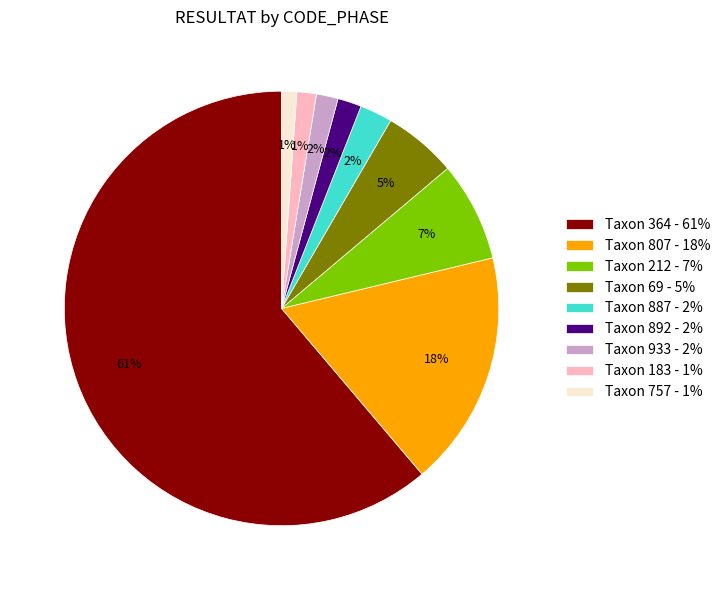

Between Taxon 69 - 5% and Taxon 887 - 2%, which is larger?

Taxon 69 - 5%